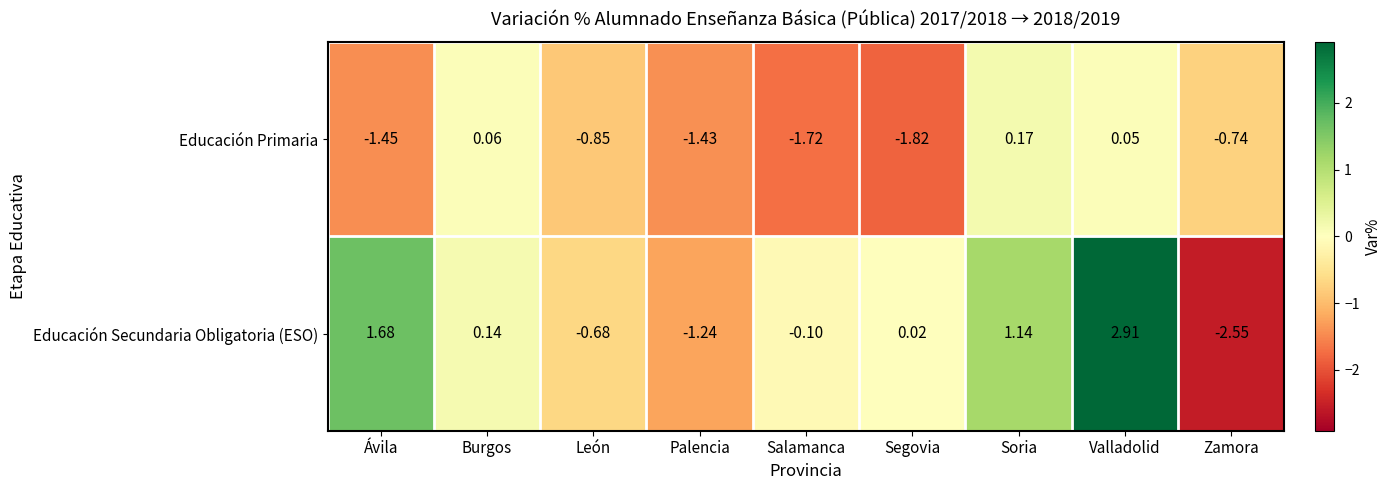

How many values in the Educación Secundaria Obligatoria (ESO) series exceed 0?

5